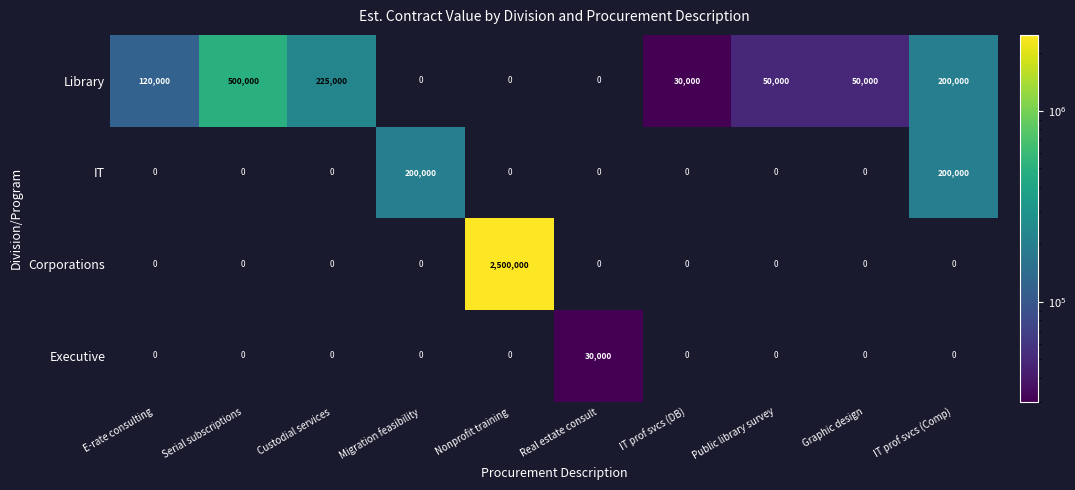

At how many categories does at least one series exceed 842800?

1